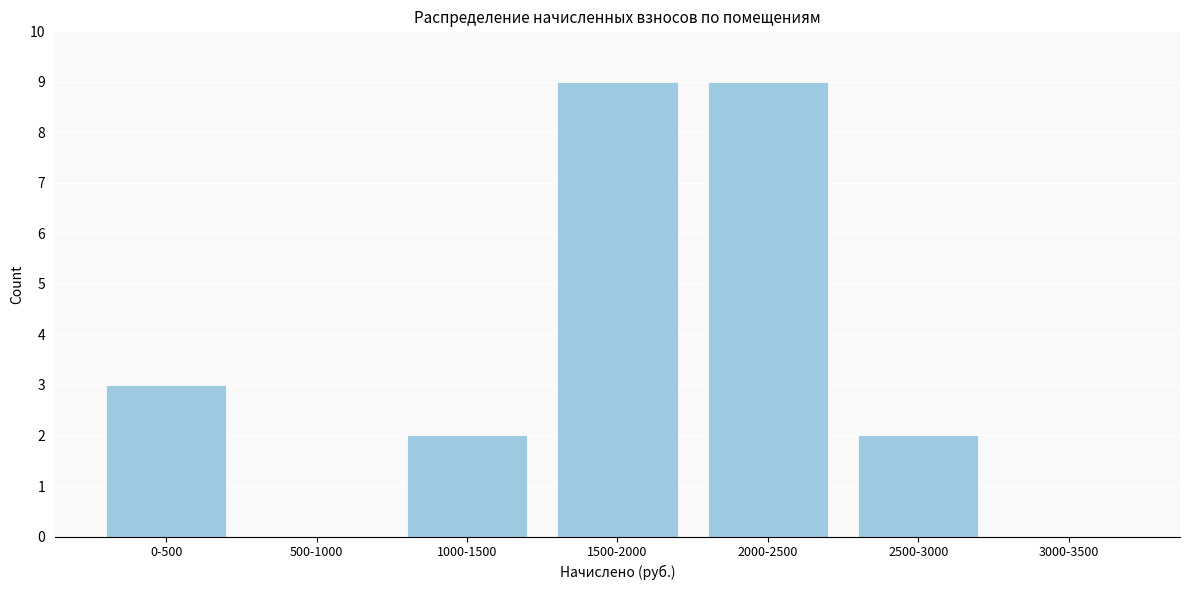

Reading left to right, transcribe all the data shown in this chart.

0-500=3	500-1000=0	1000-1500=2	1500-2000=9	2000-2500=9	2500-3000=2	3000-3500=0